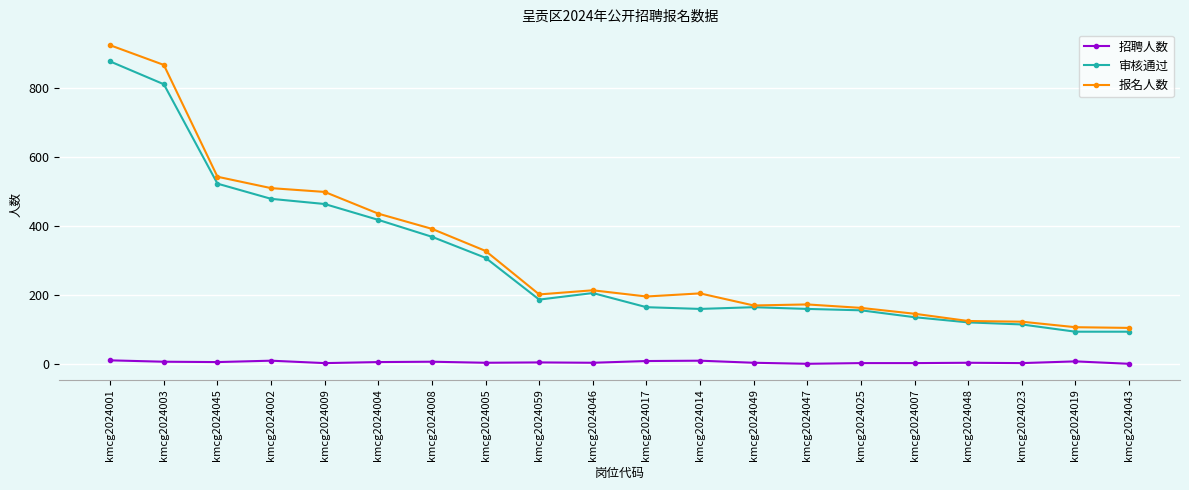

True or false: 报名人数 and 招聘人数 intersect in this chart.

False